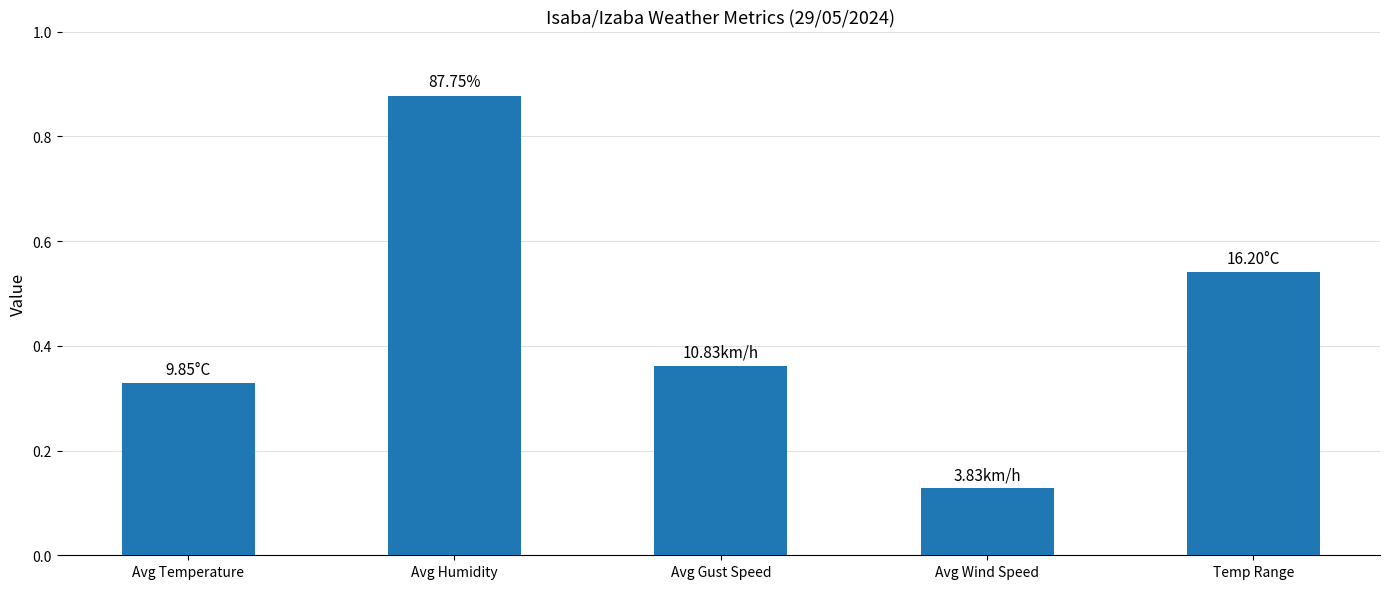

Between Temp Range and Avg Humidity, which is larger?

Avg Humidity